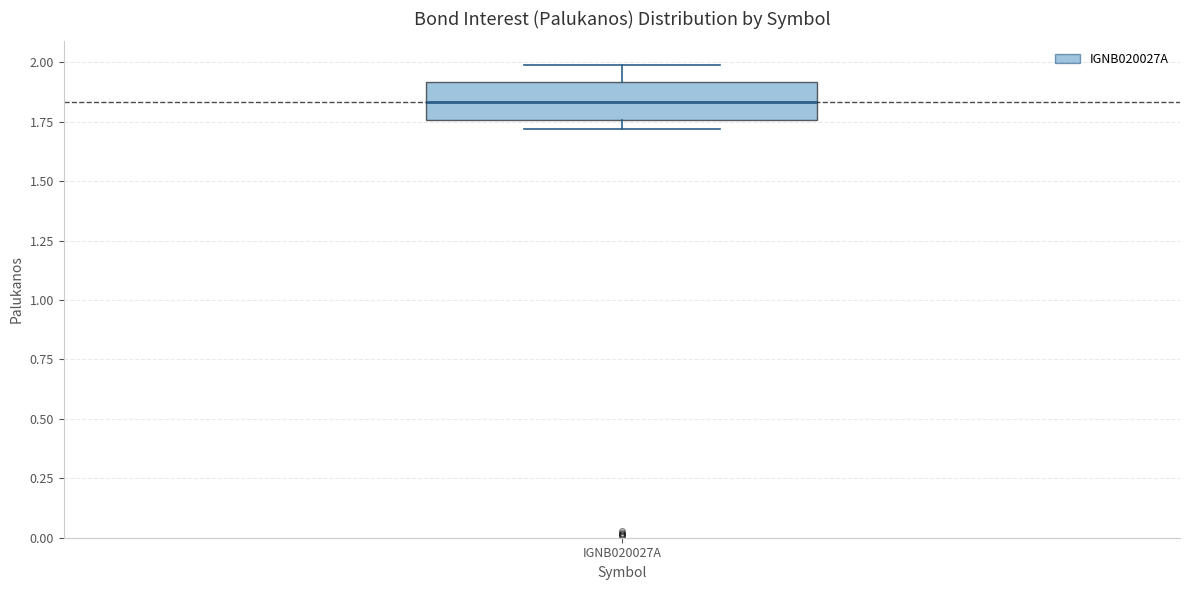

Transcribe this box plot: give where the median line is, the range the box spans, and where the two whiskers end, as read against the y-axis. The values are not printed on the chart, so give them approximately, as read against the axis.

median 1.85, box 1.75 to 1.90, whiskers 1.70 to 2.00